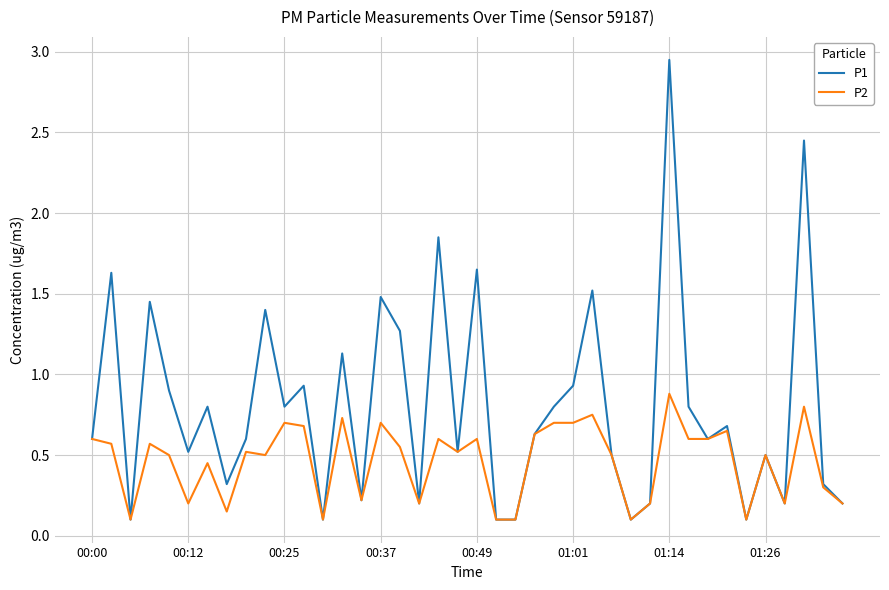

Rank the series by their average value, from highest to lowest.

P1, P2